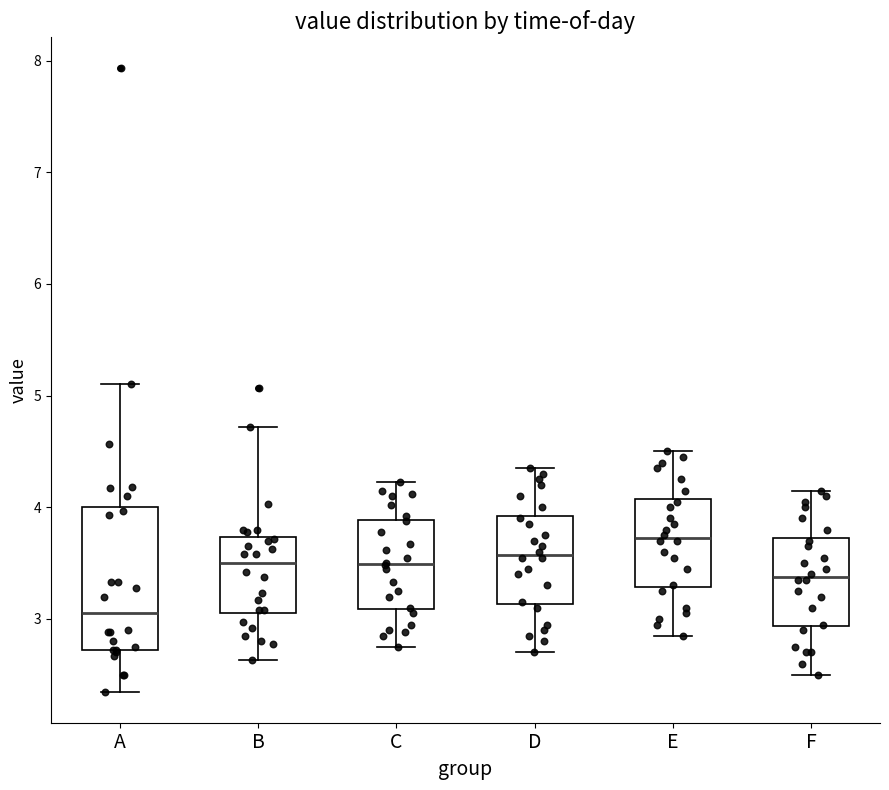

Reading left to right, read every box against the y-axis: the position of its median line, the range the box covers, and the ends of its whiskers. The values are not printed on the chart, so give them approximately, as read against the axis.

A: median 3.1, box 2.7 to 4.0, whiskers 2.4 to 5.1
B: median 3.5, box 3.1 to 3.7, whiskers 2.6 to 4.7
C: median 3.5, box 3.1 to 3.9, whiskers 2.8 to 4.2
D: median 3.6, box 3.1 to 3.9, whiskers 2.7 to 4.4
E: median 3.7, box 3.3 to 4.1, whiskers 2.9 to 4.5
F: median 3.4, box 2.9 to 3.7, whiskers 2.5 to 4.2